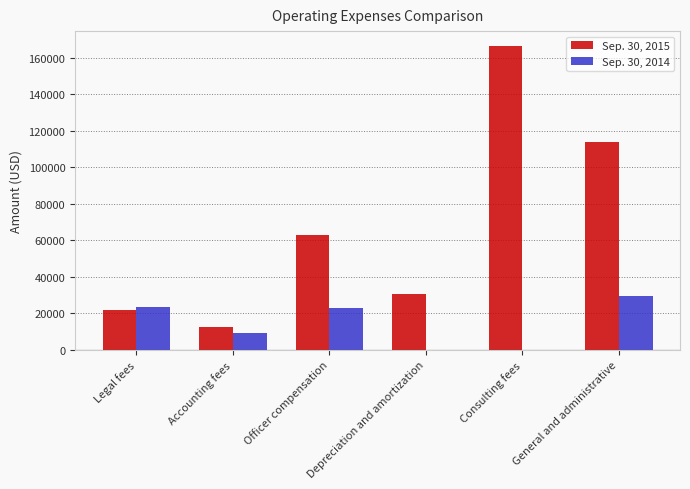

Which category has the highest value in the Sep. 30, 2014 series?

General and administrative